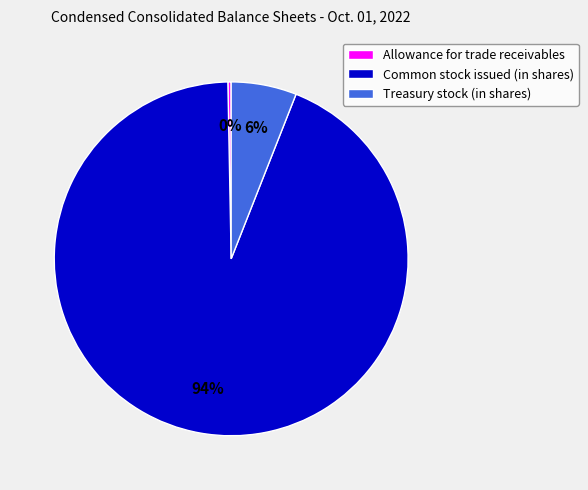

The Allowance for trade receivables slice represents 0% of the pie. True or false?

True